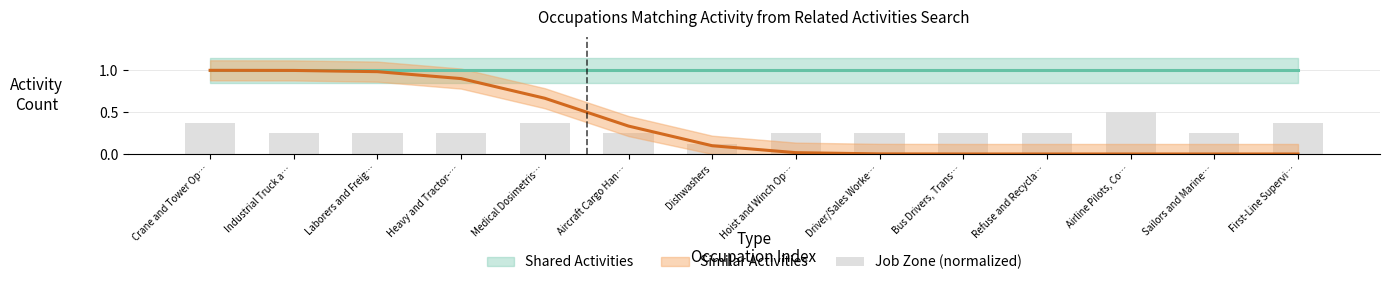

What is the label of the 3rd bar from the right?

Airline Pilots, Co…